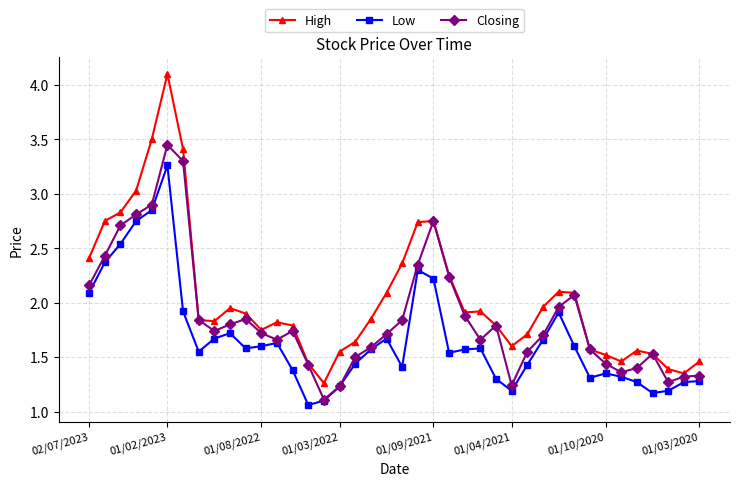

At how many categories does at least one series exceed 1?

40